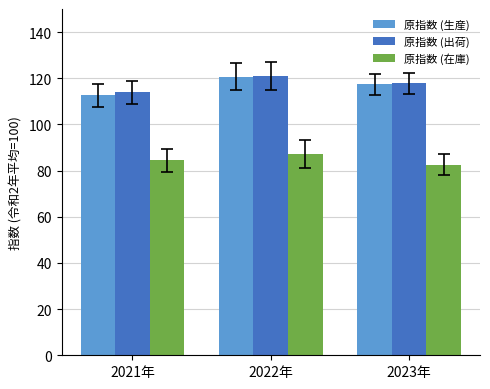

Which category has the lowest value in the 原指数 (出荷) series?

2021年